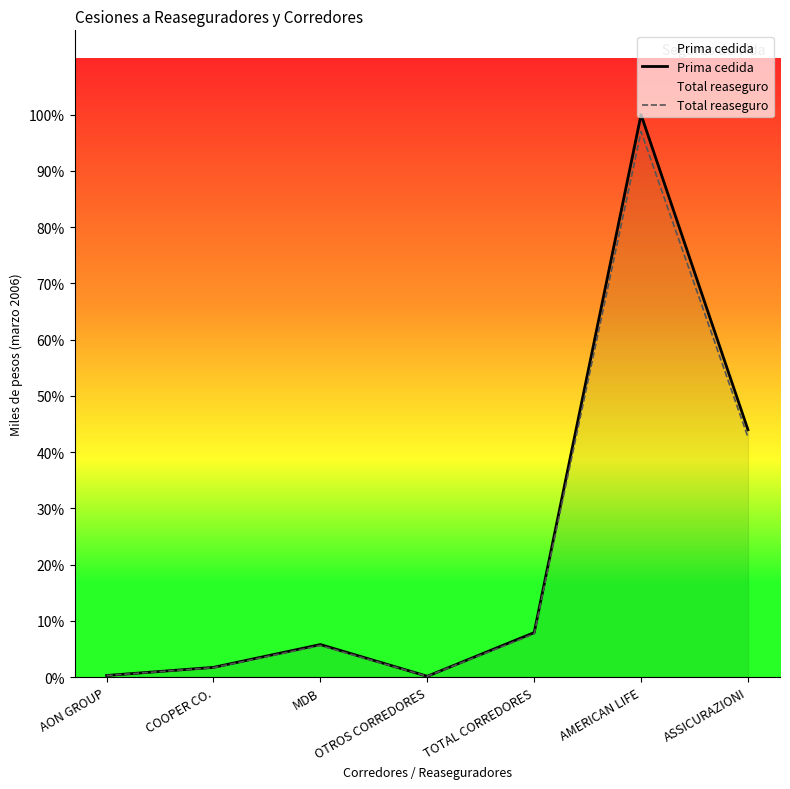

At which label is Total reaseguro closest to 553381?

ASSICURAZIONI